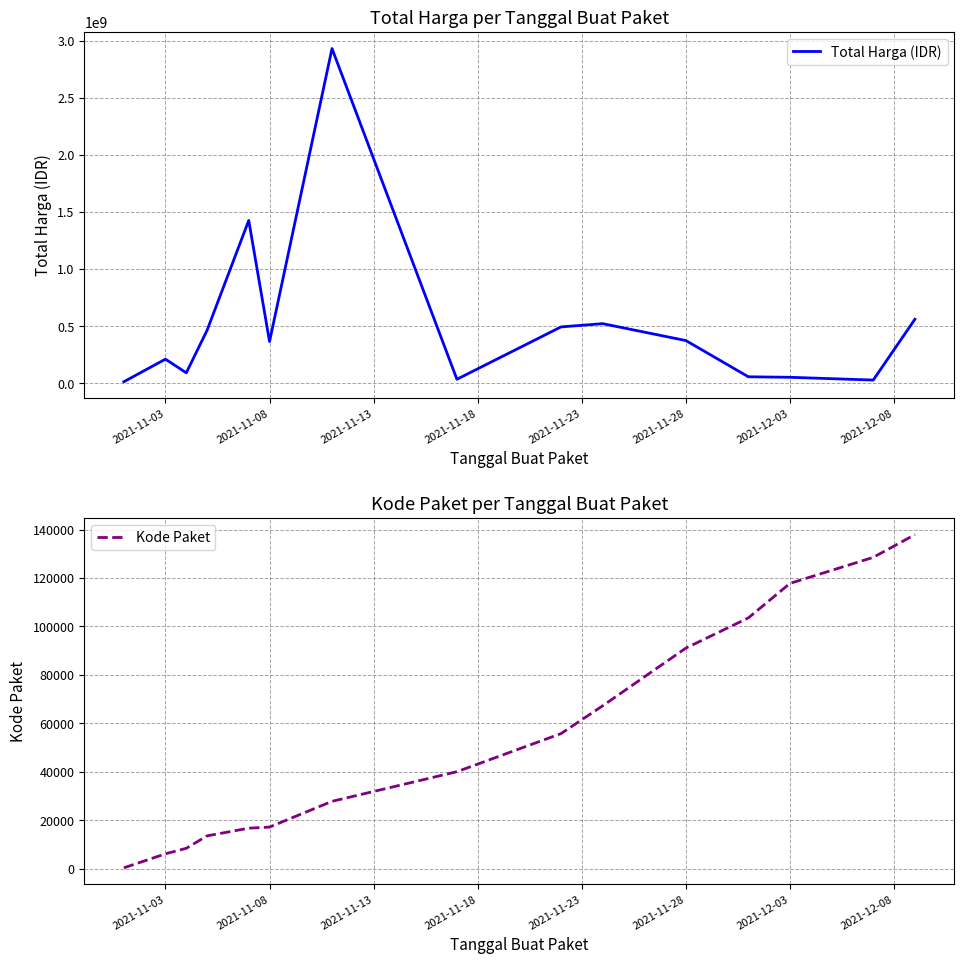

What is the lowest value of the Total Harga (IDR) series?

12787500